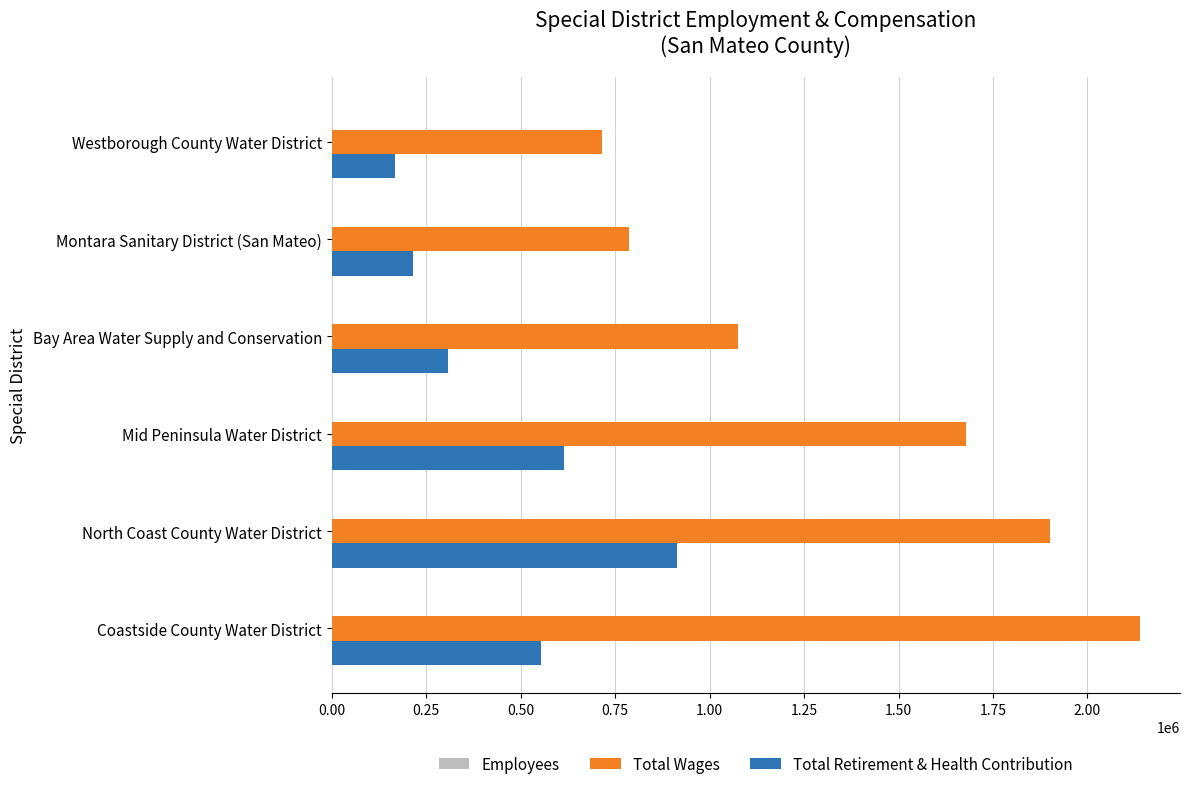

What is the greatest value displayed?

2137967